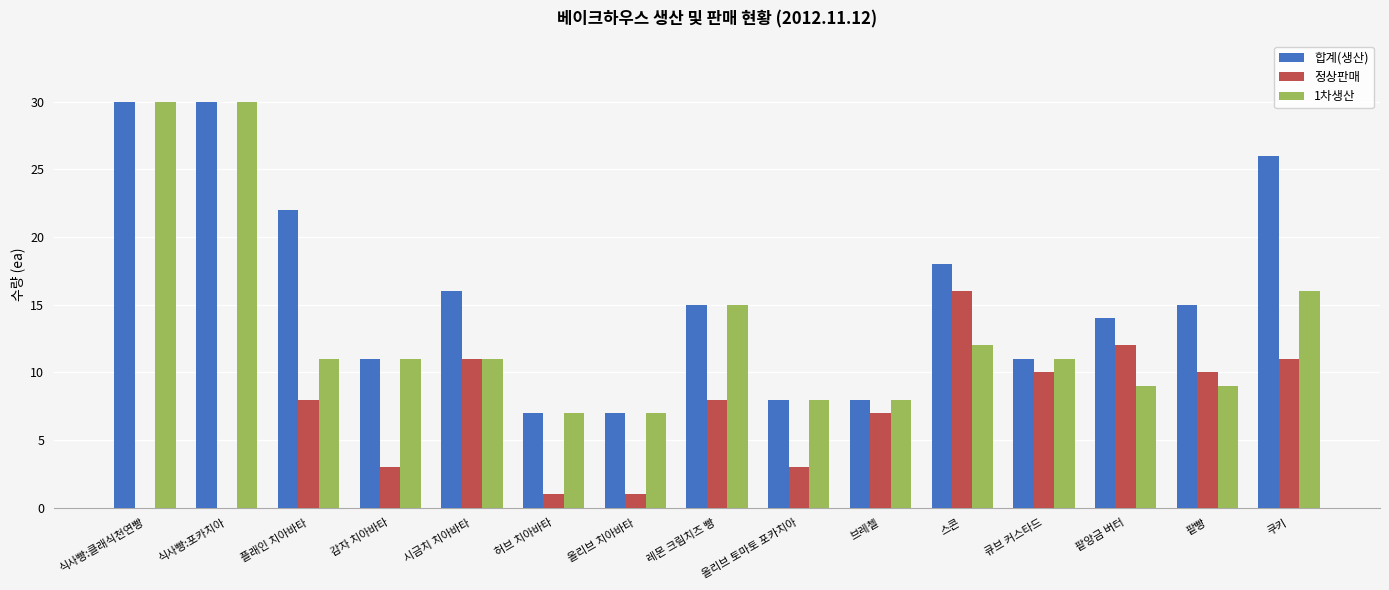

What is the sum of all 정상판매 values?

101